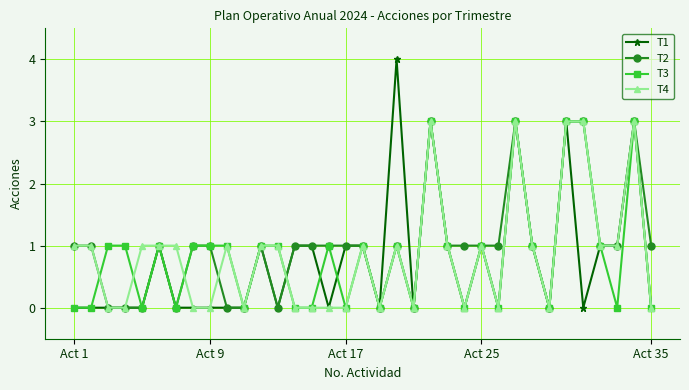

Which series has the widest spread of values?

T1